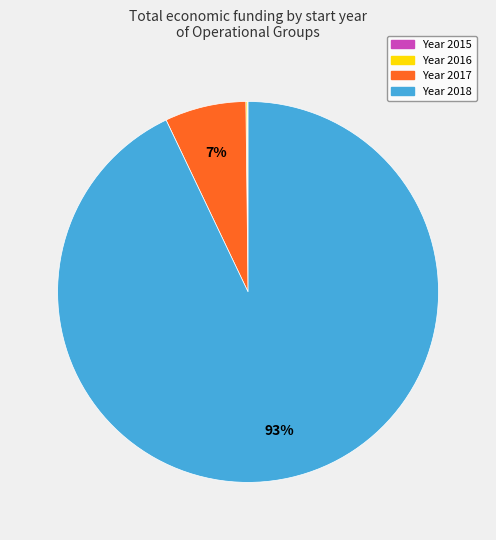

Is there any slice that represents more than half of the pie?

Yes